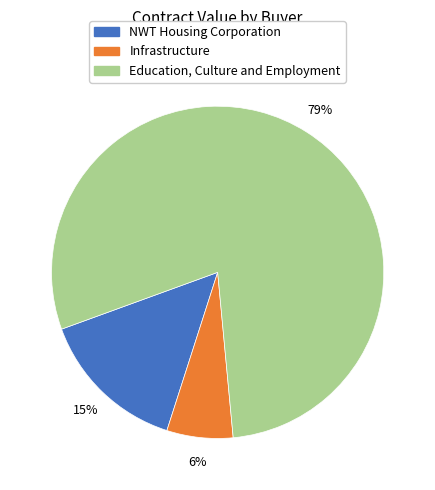

To the nearest percent, what is the difference between the largest and smallest slice percentages?

73%